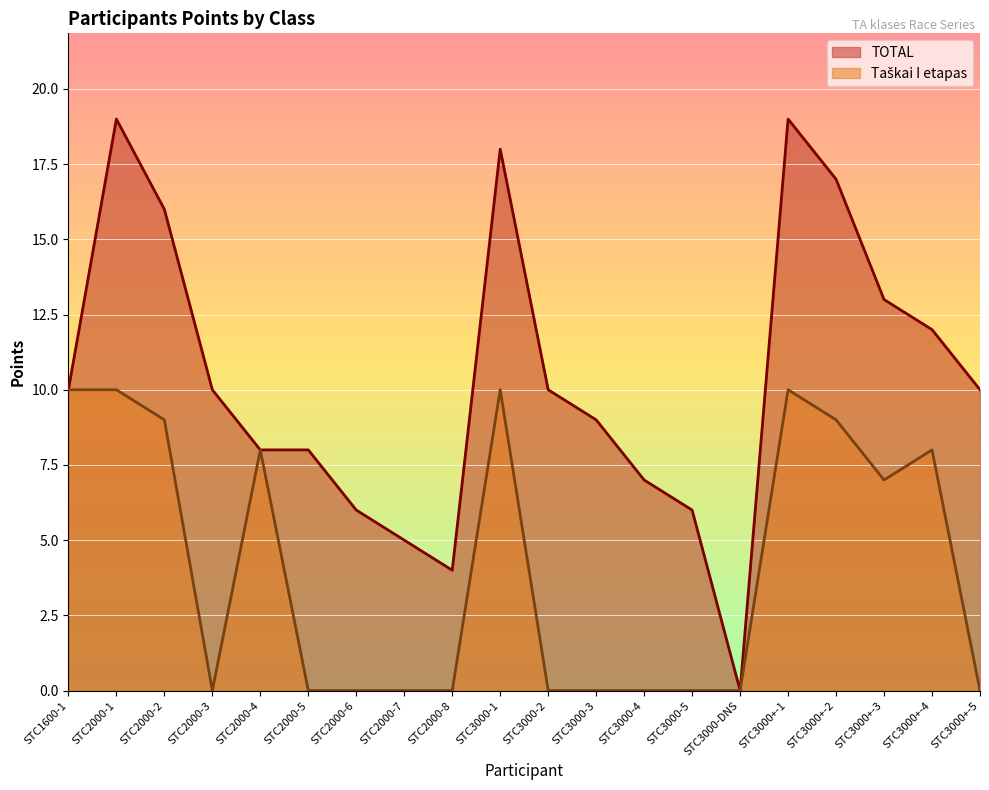

What are all the series names shown in the legend?

TOTAL, Taškai I etapas